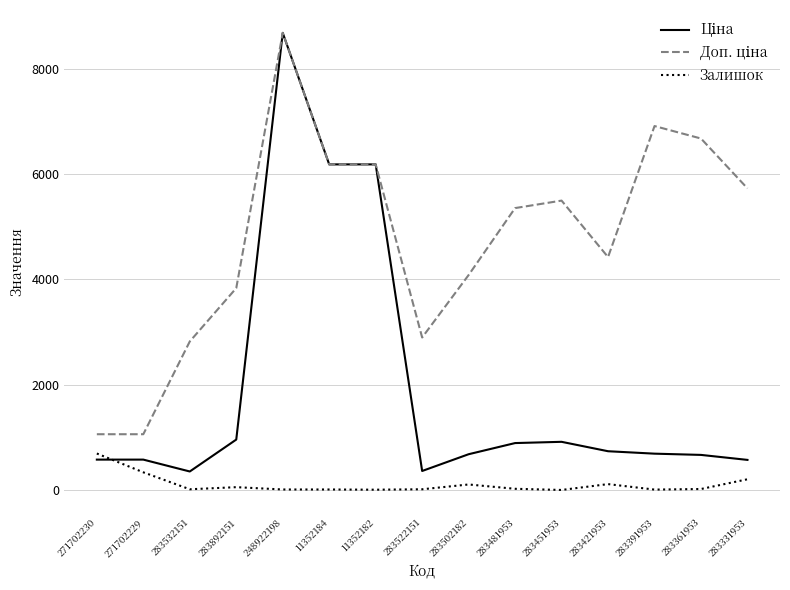

At which category is the sum across all series the highest?

248922198